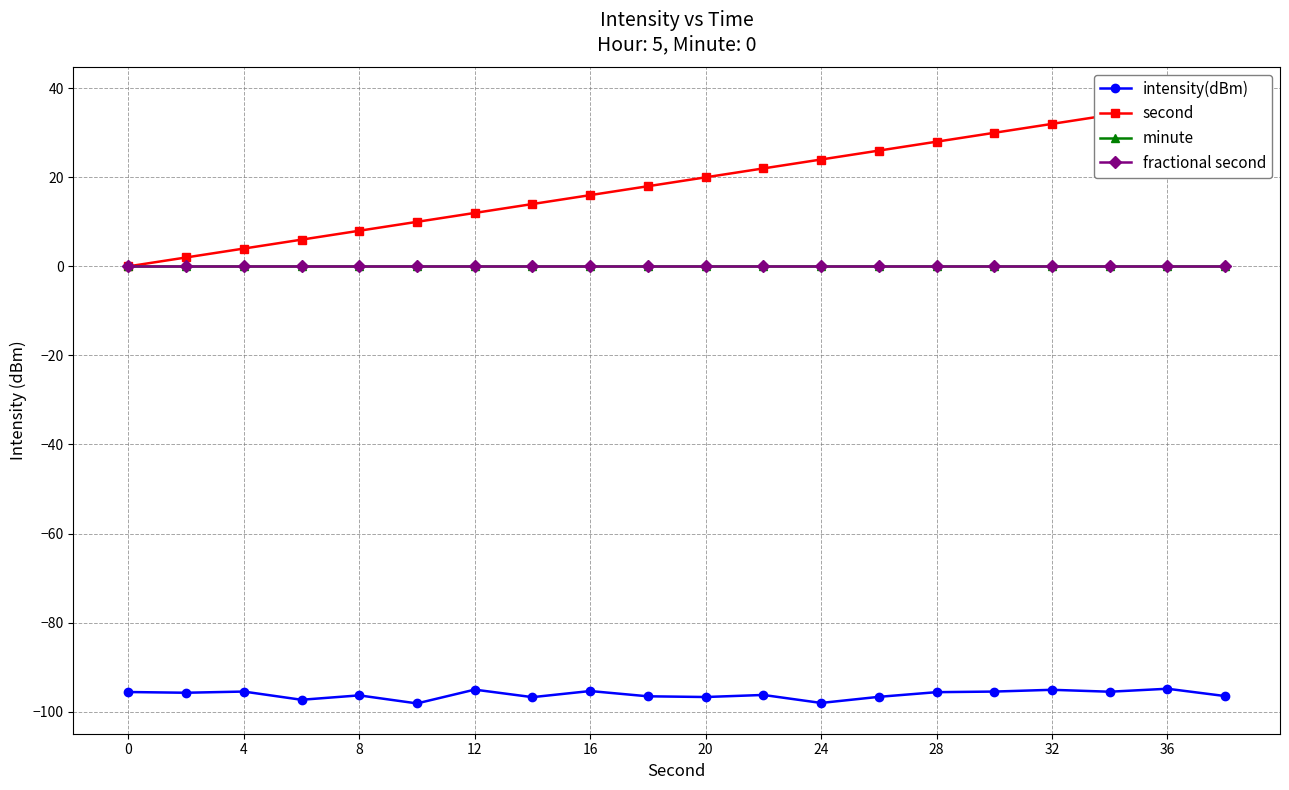

What are all the series names shown in the legend?

intensity(dBm), second, minute, fractional second